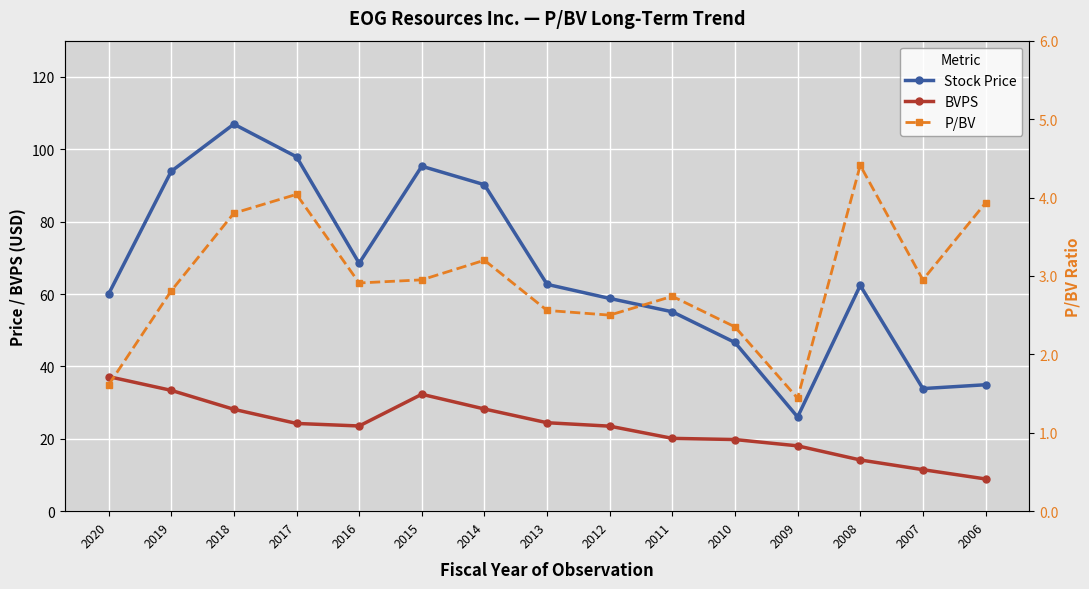

Which series has the largest range (max minus min)?

Stock Price